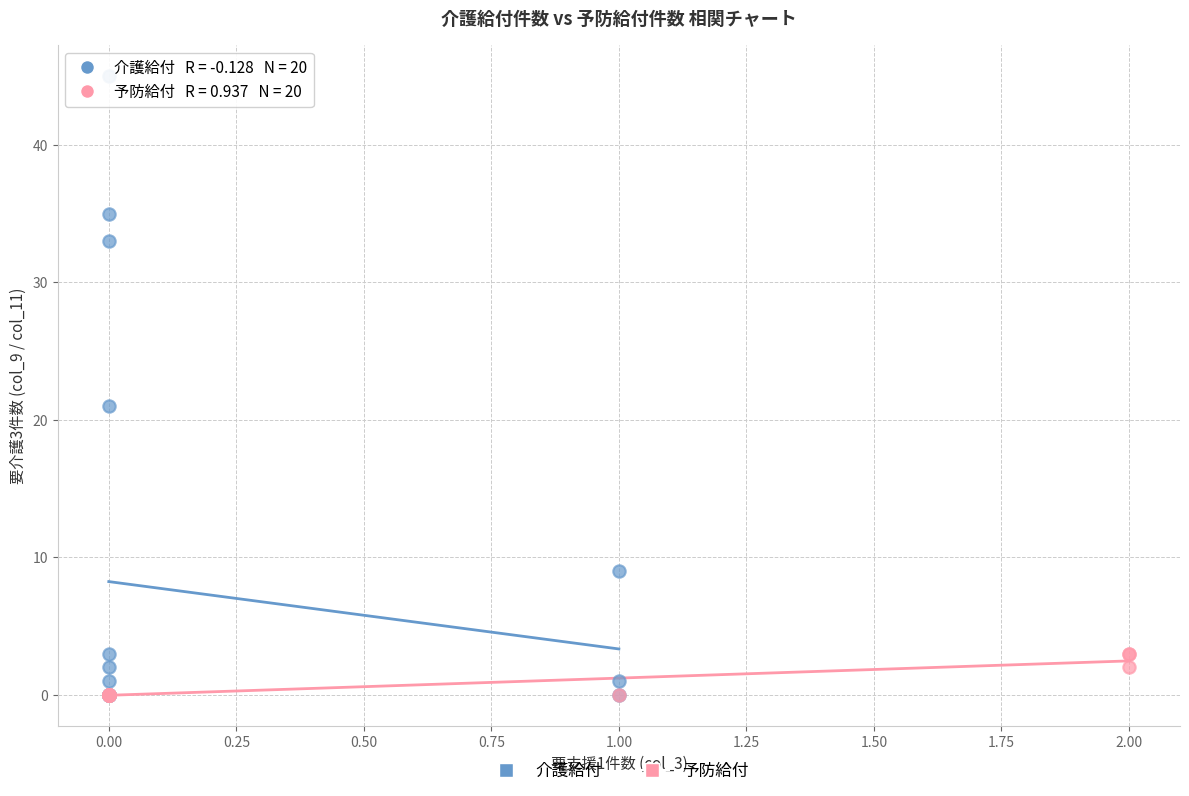

Which series has the largest Y range (max minus min)?

介護給付